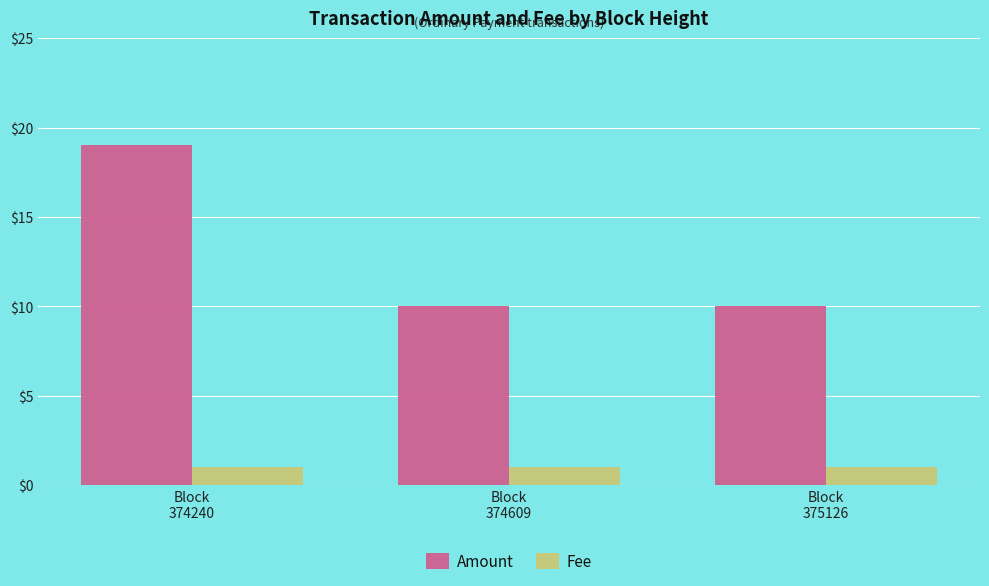

What is the maximum value shown in the chart?

19